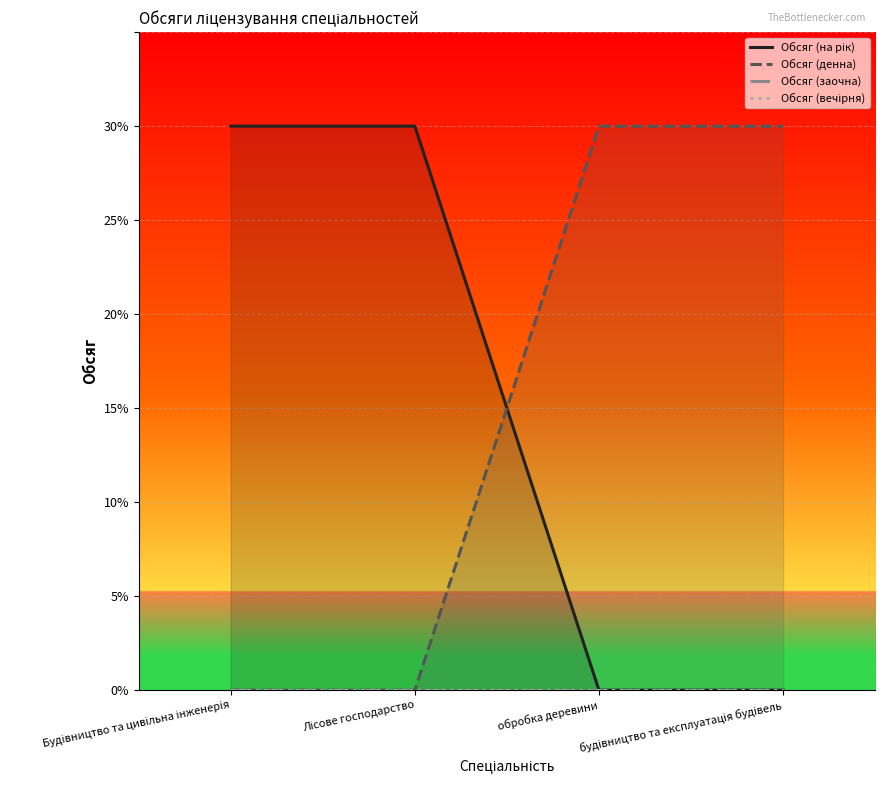

What is the maximum value shown in the chart?

30